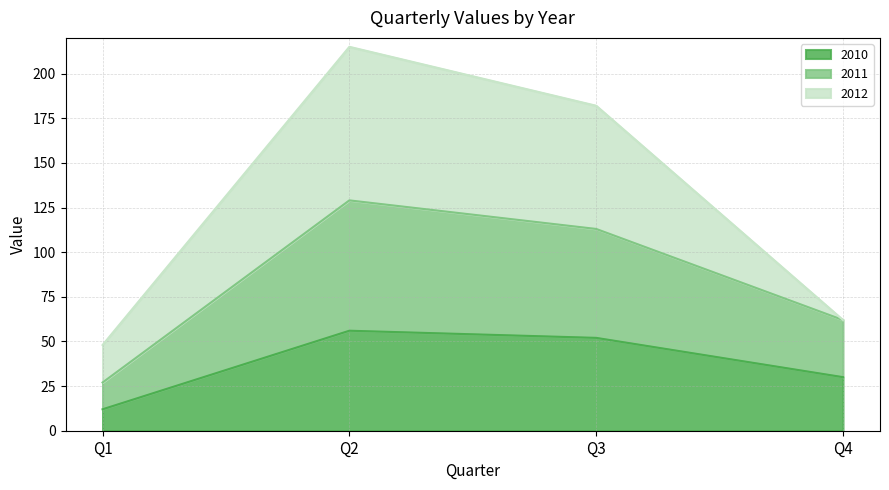

True or false: 2010 and 2011 intersect in this chart.

False